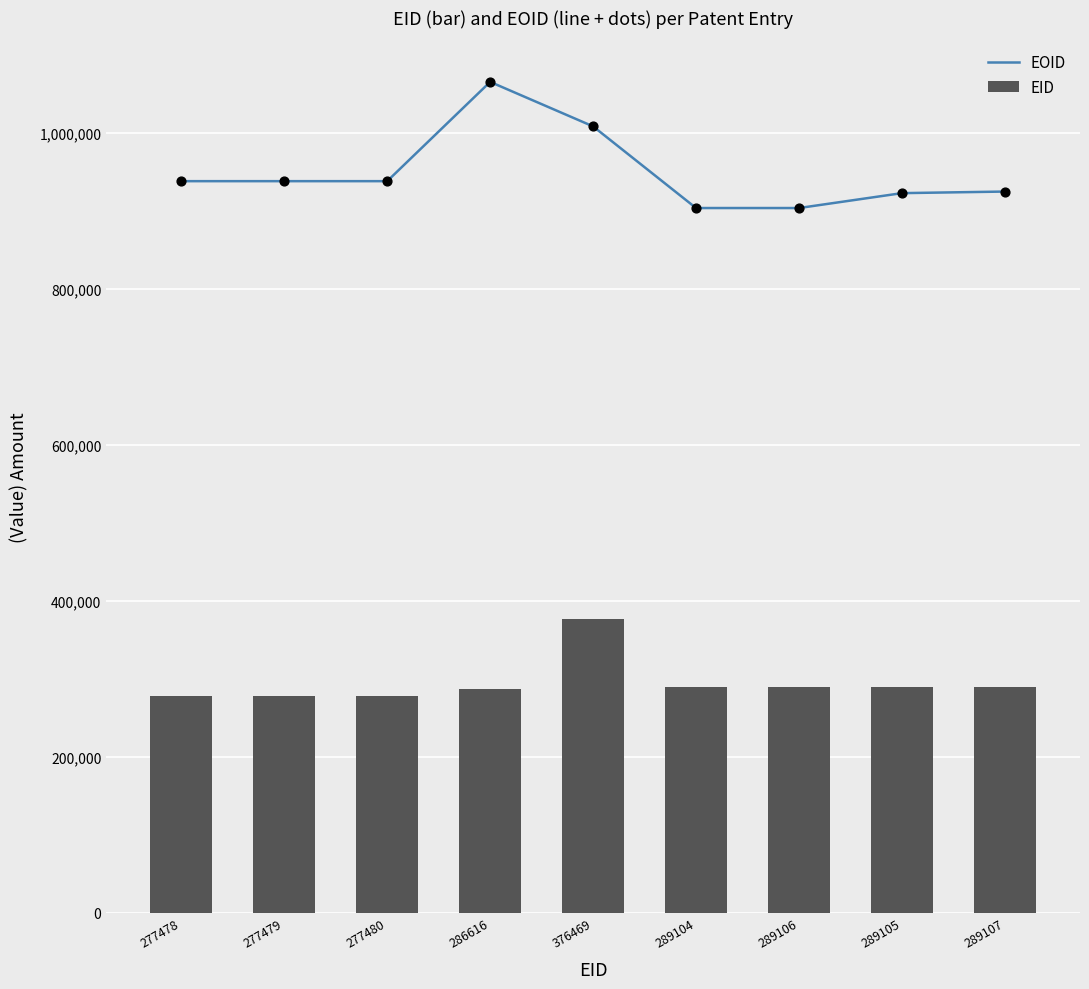

At how many categories does at least one series exceed 806778?

9